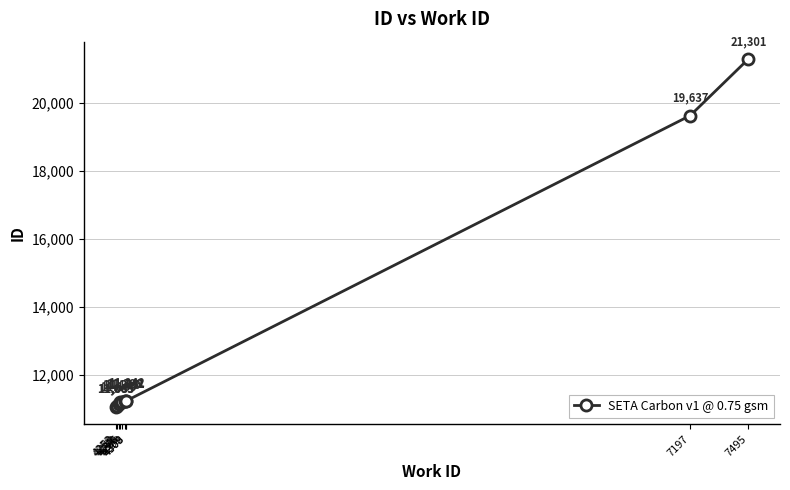

What is the sum of all values?

130341